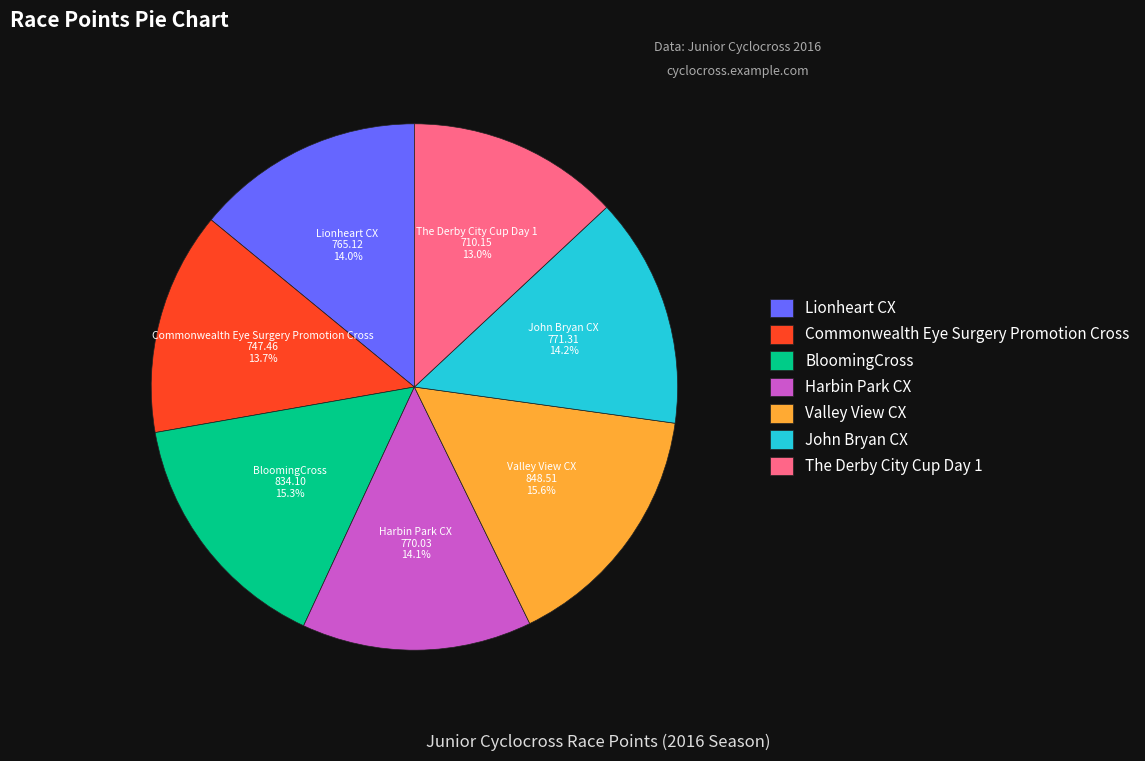

To the nearest percent, what is the average slice percentage?

14%